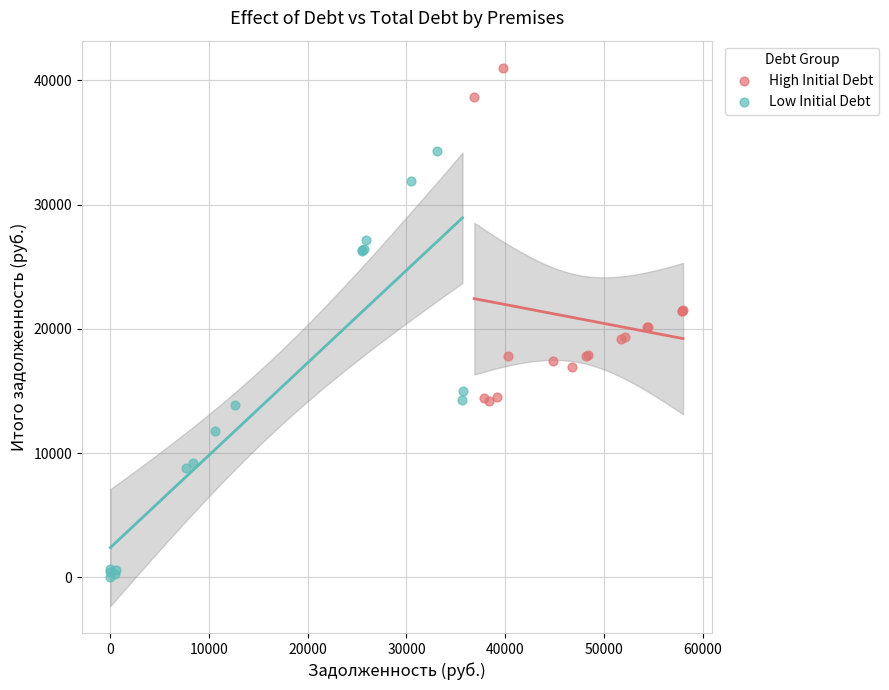

What are all the series names shown in the legend?

High Initial Debt, Low Initial Debt